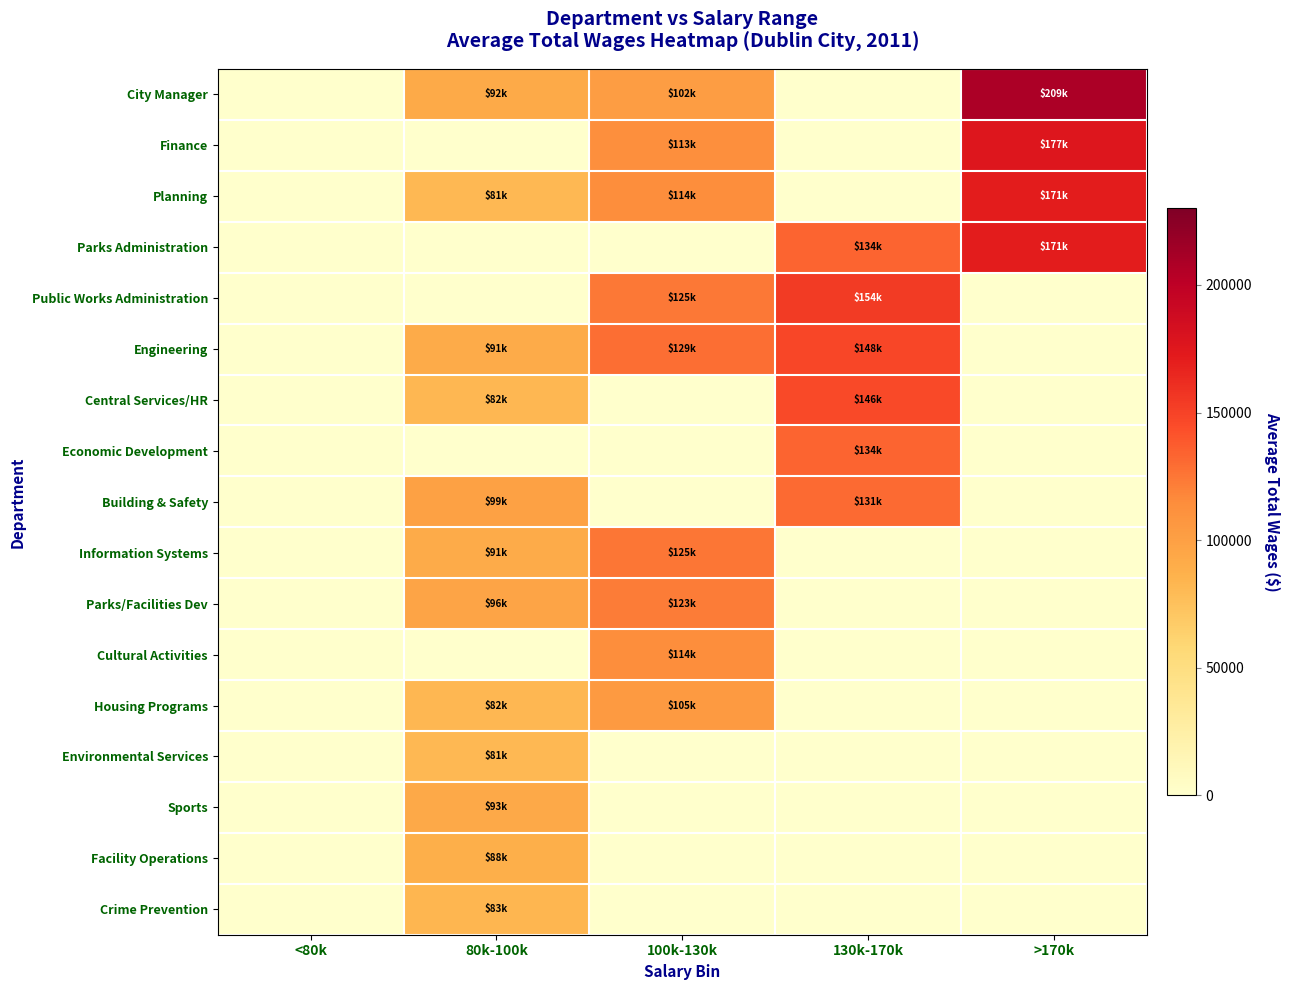

At how many categories does at least one series exceed 160514?

1